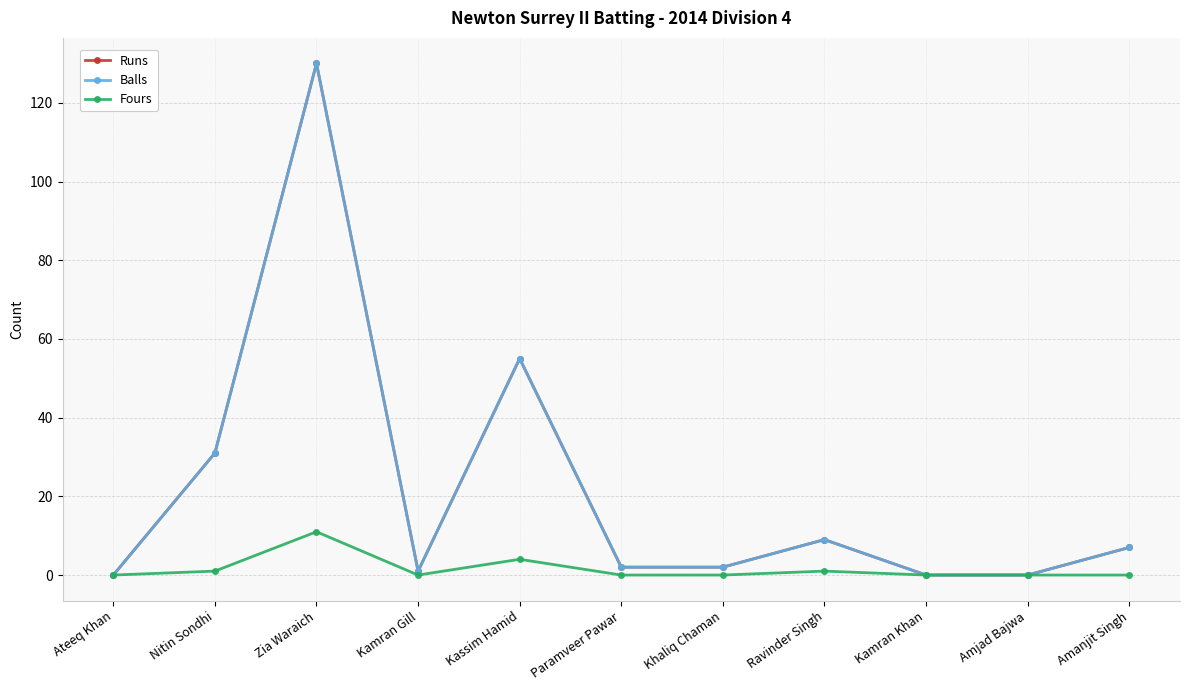

What is the difference between the maximum and minimum values in the Fours series?

11